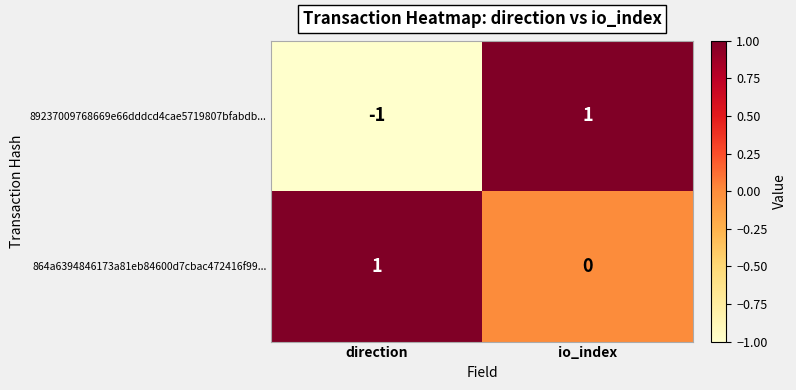

Reading left to right, transcribe all the data shown in this chart.

89237009768669e66dddcd4cae5719807bfabdb...: -1	1
864a6394846173a81eb84600d7cbac472416f99...: 1	0